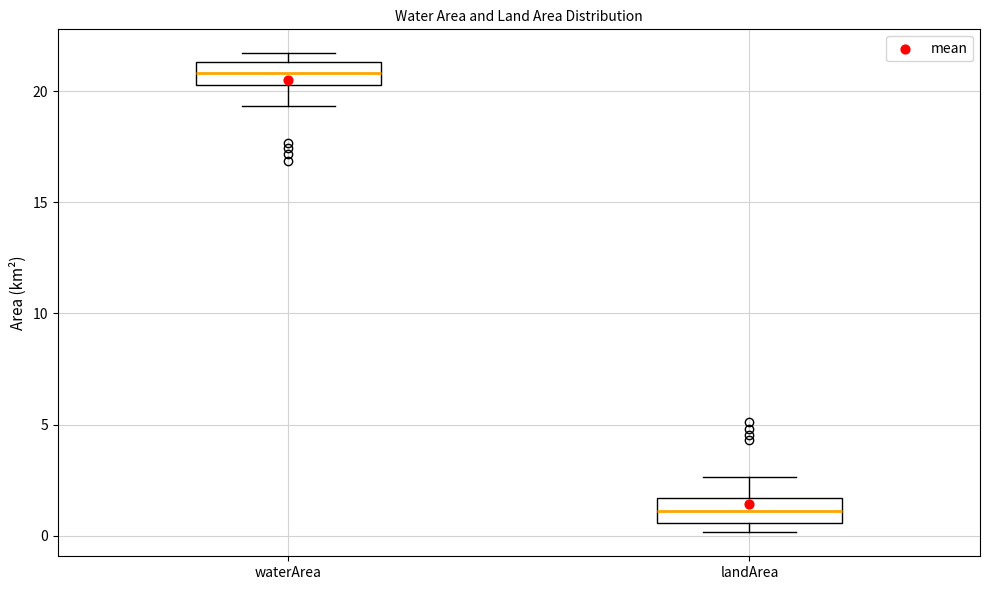

Which box has the lowest median line?

landArea